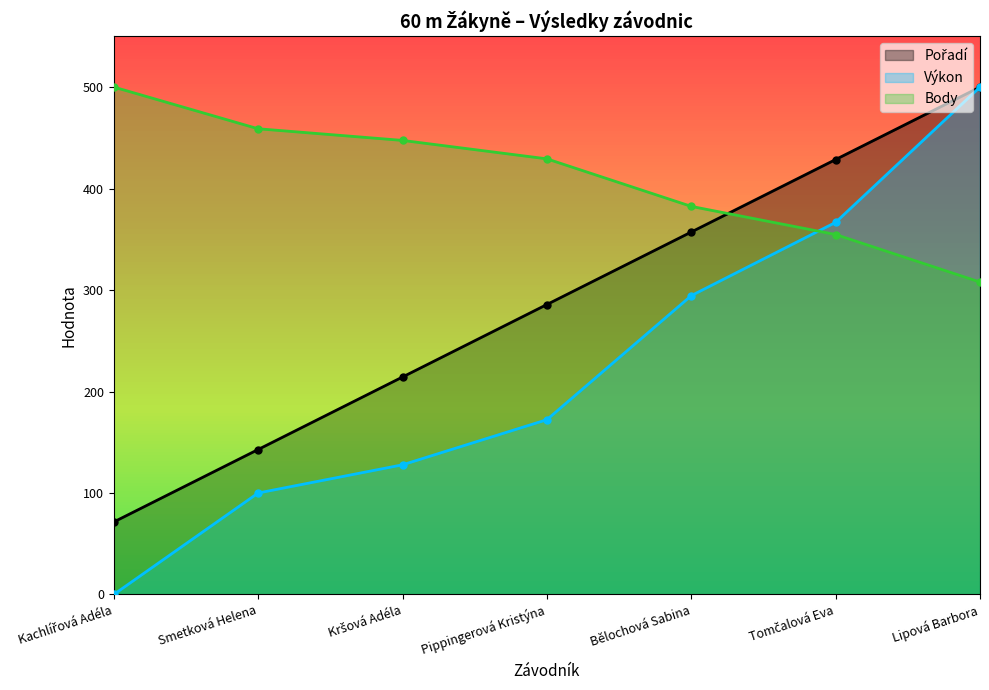

Which series has the largest total across all categories?

Body